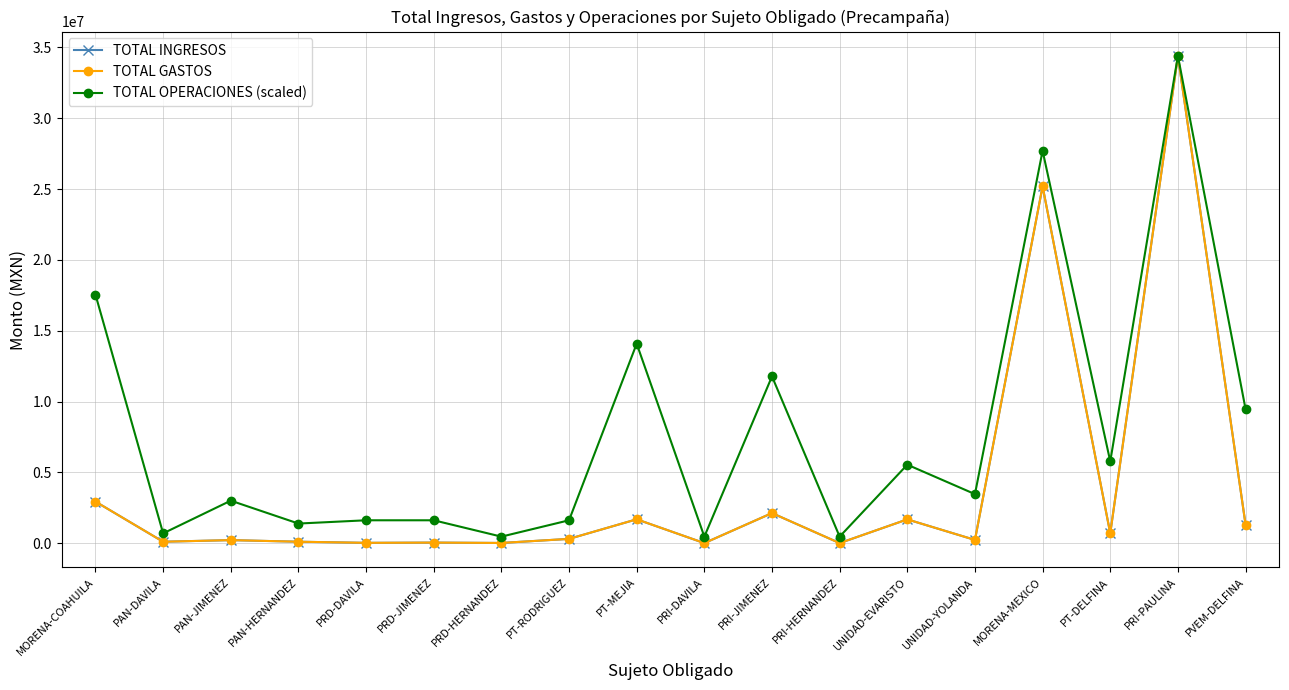

The TOTAL INGRESOS series shows 4850.0 at PRI-HERNANDEZ. True or false?

True